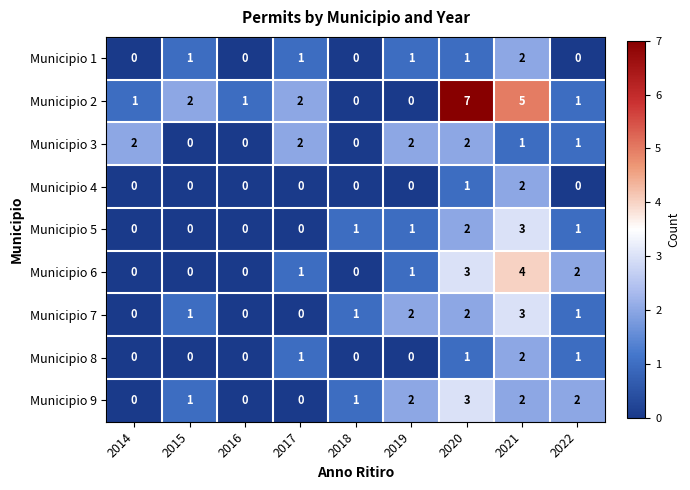

Which label corresponds to the largest value in the chart?

2020